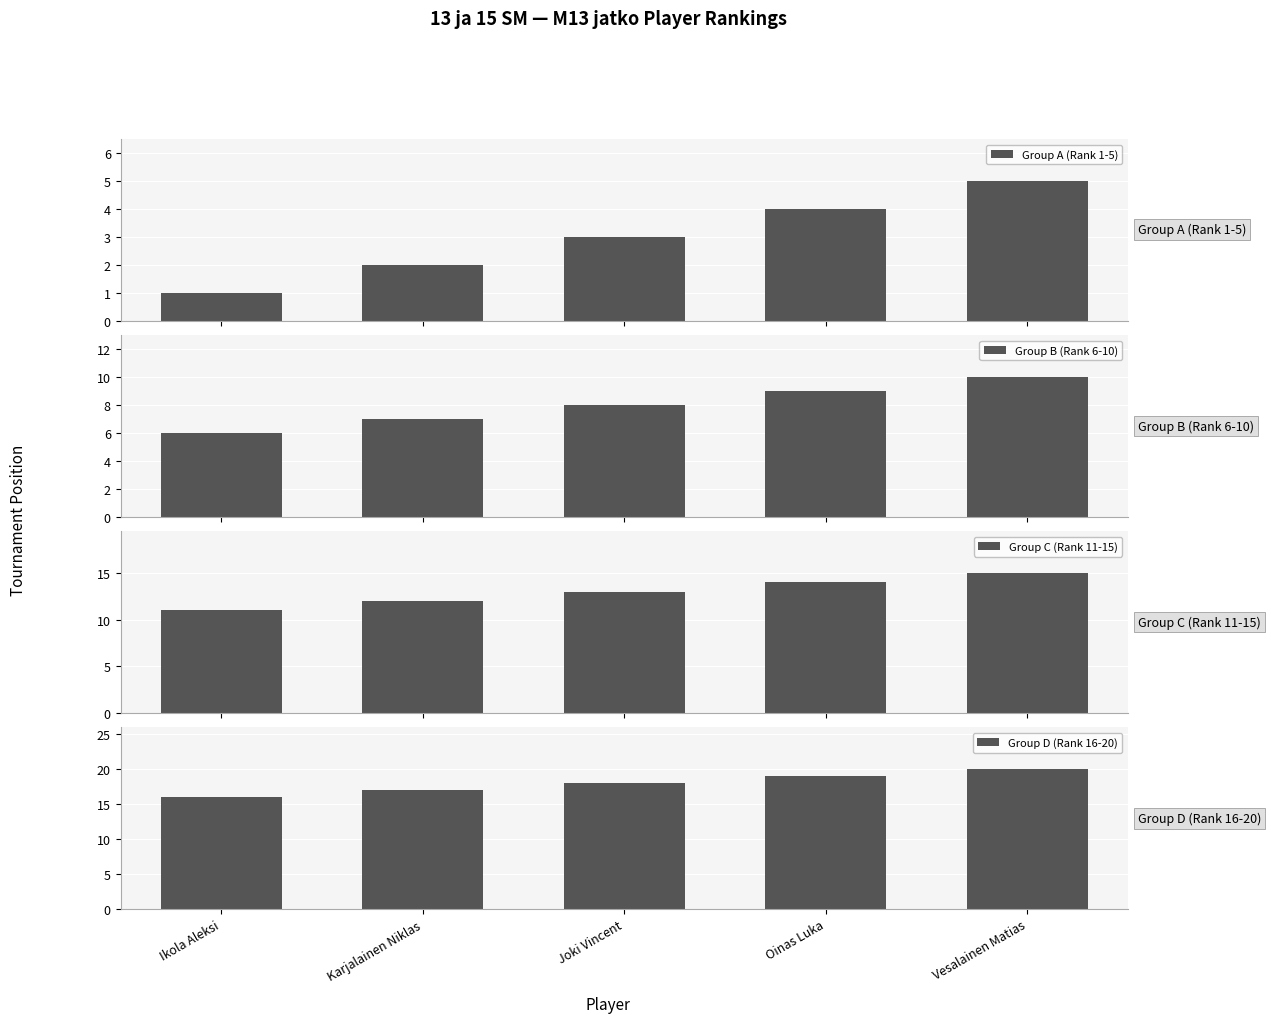

What is the difference between the second highest and second lowest values in the Group C (Rank 11-15) series?

2